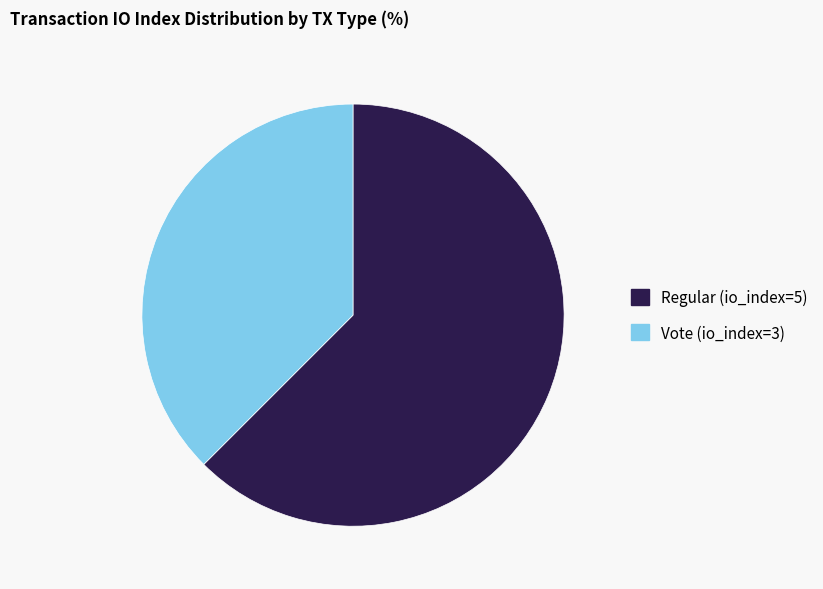

Approximately how many times larger is the value at Regular (io_index=5) compared to Vote (io_index=3)?

1.7